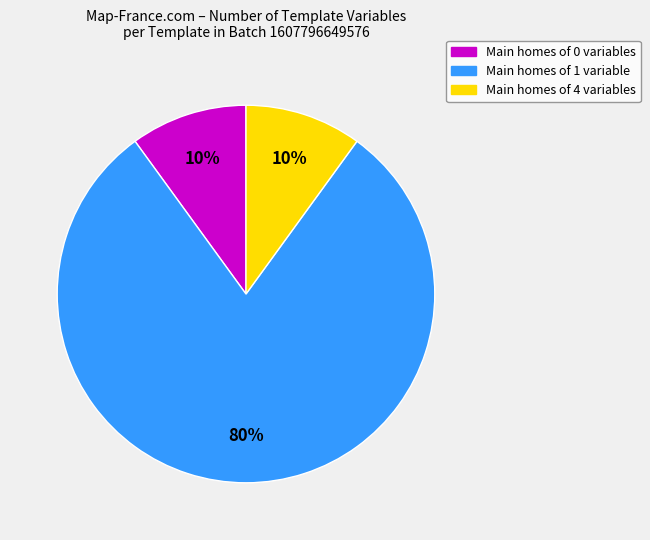

Between Main homes of 4 variables and Main homes of 1 variable, which is larger?

Main homes of 1 variable